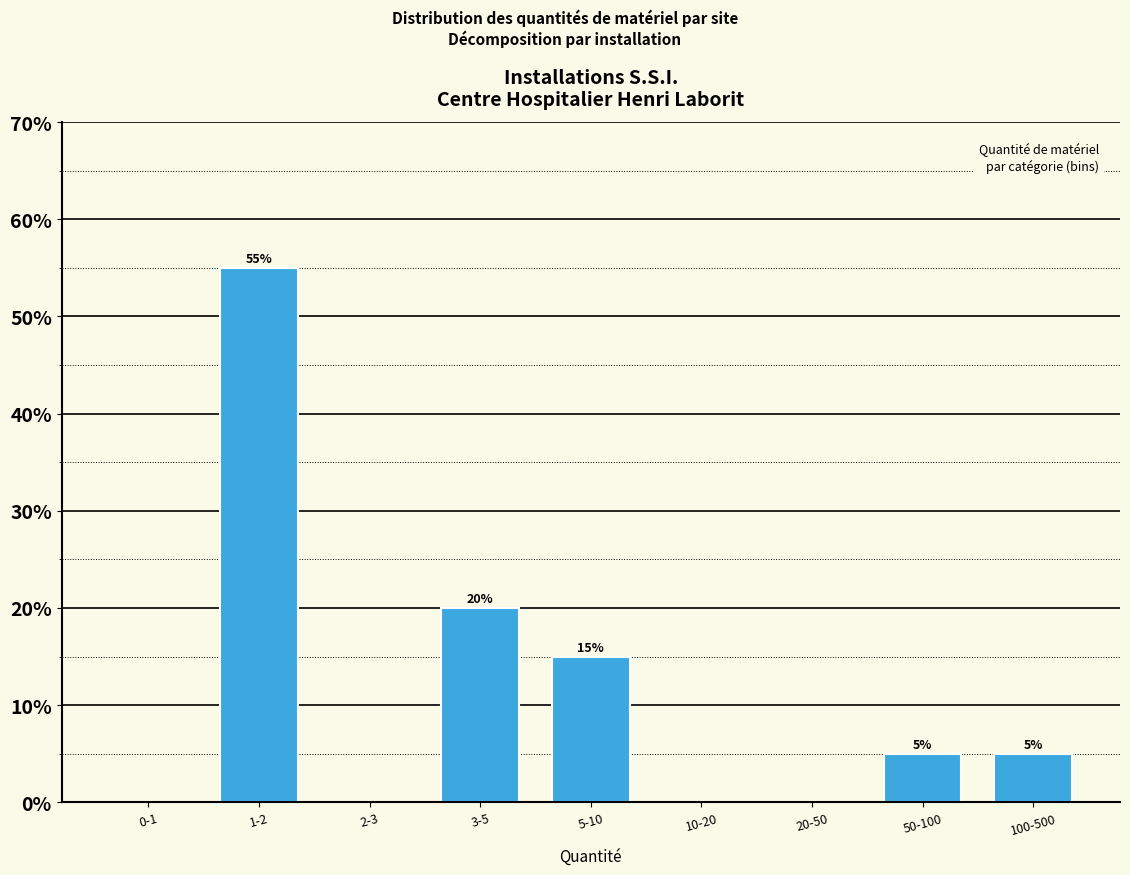

Reading left to right, extract all data points from this chart.

0-1=0.0	1-2=55.0	2-3=0.0	3-5=20.0	5-10=15.0	10-20=0.0	20-50=0.0	50-100=5.0	100-500=5.0